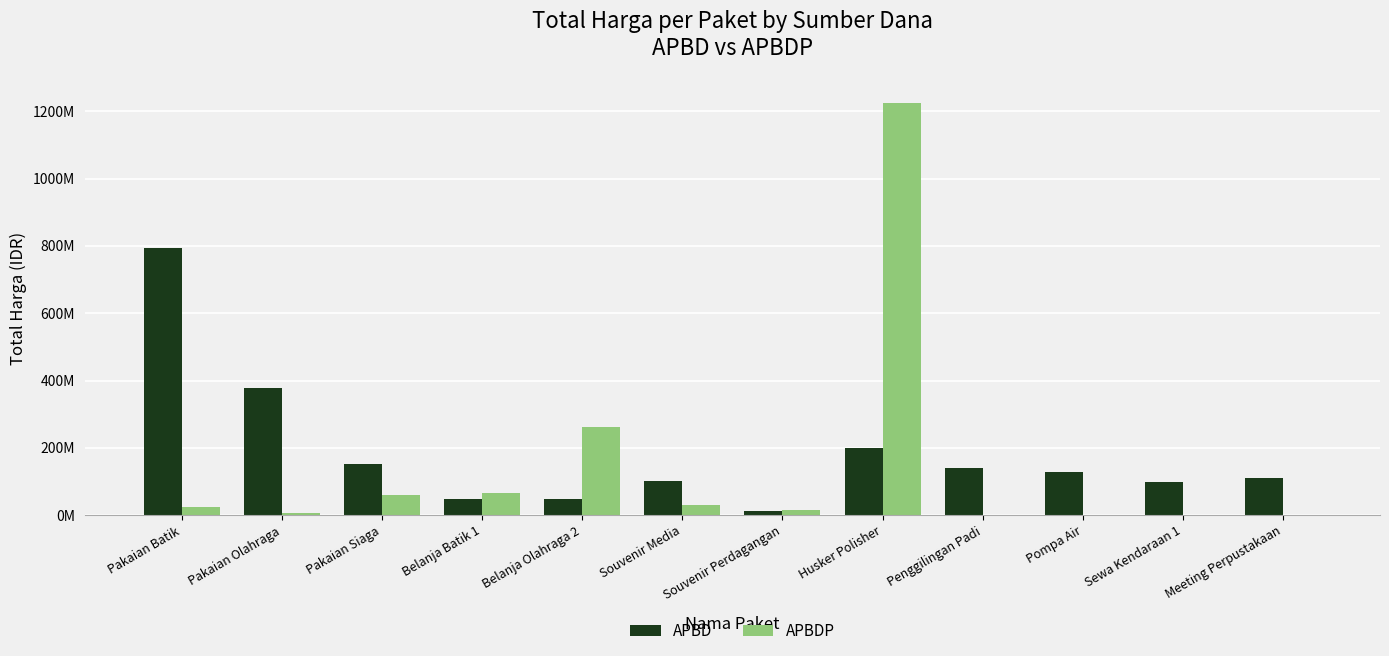

The value of APBDP at Pompa Air is -374412937. True or false?

False